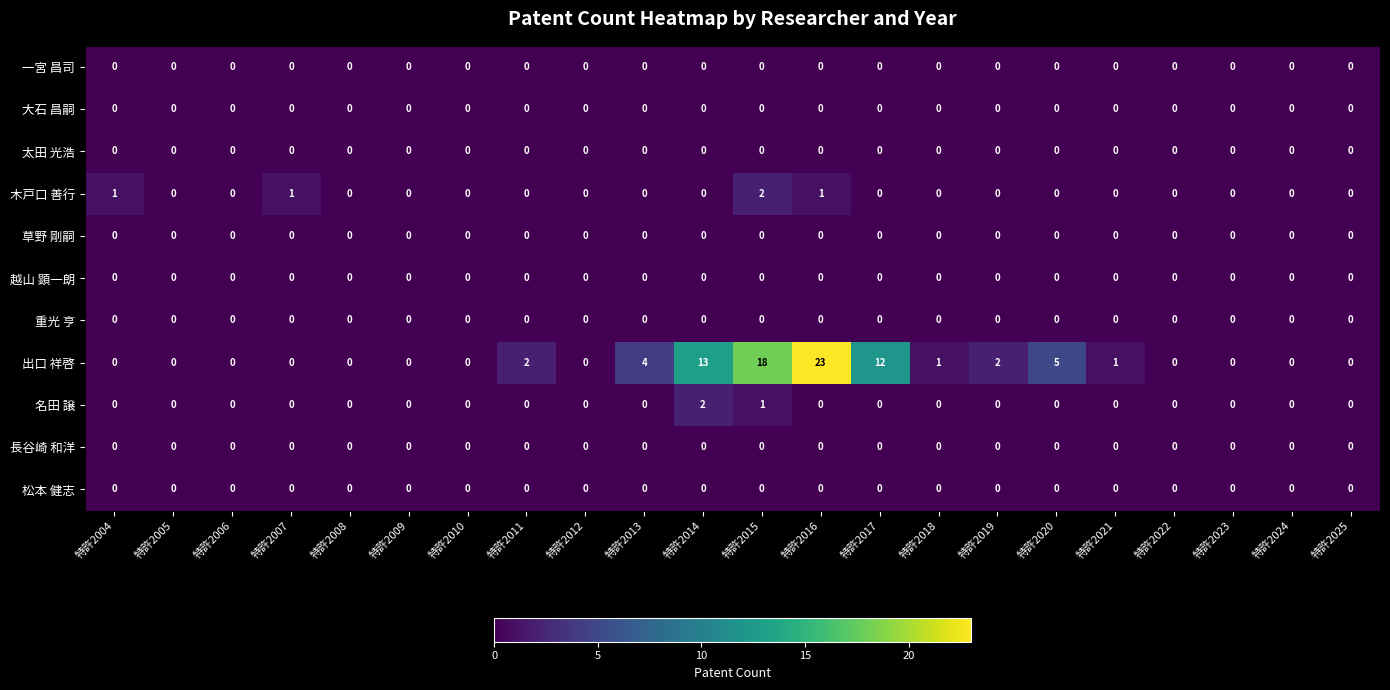

True or false: 大石 昌嗣 has a value of 0 at 特許2012.

True